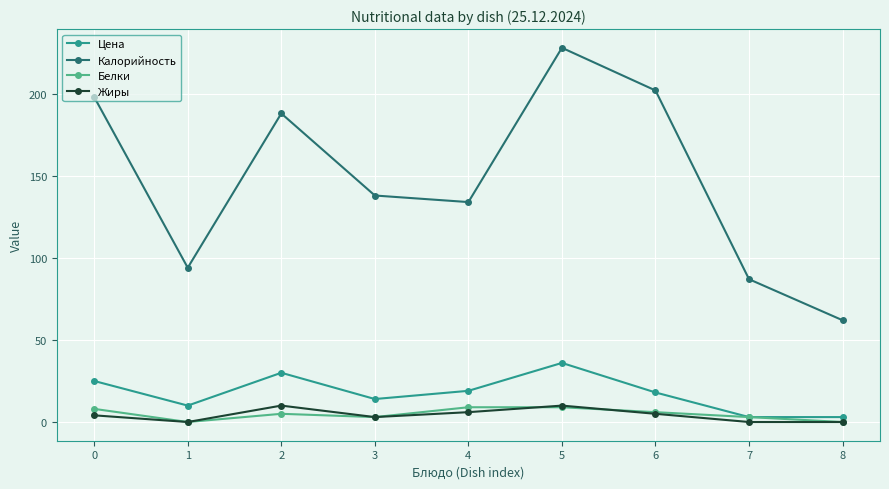

Rank the series at 4 from lowest to highest value.

Жиры, Белки, Цена, Калорийность